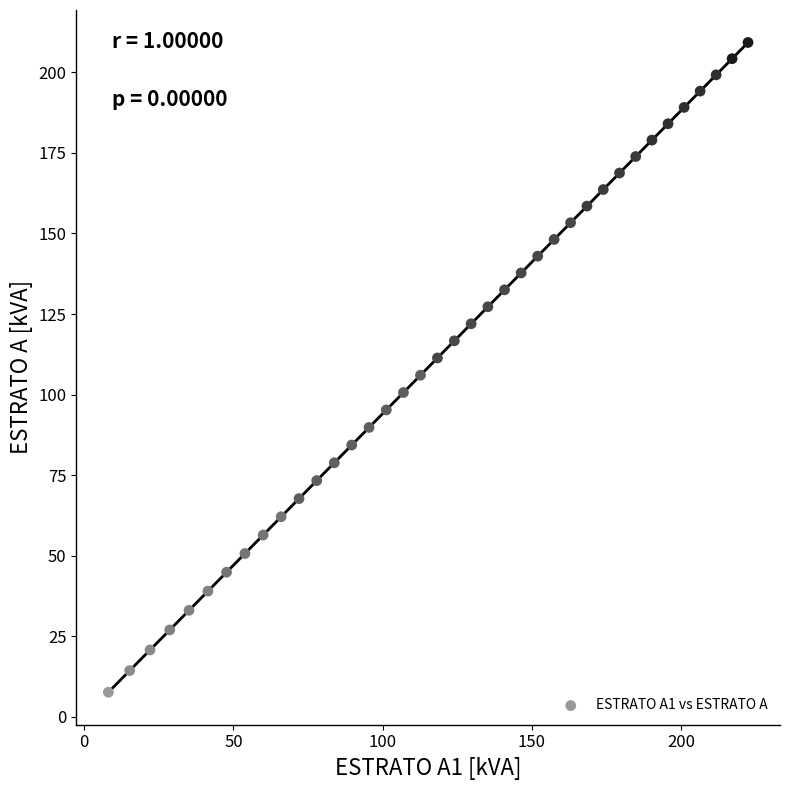

What is the range of Y values (max minus min)?

201.6